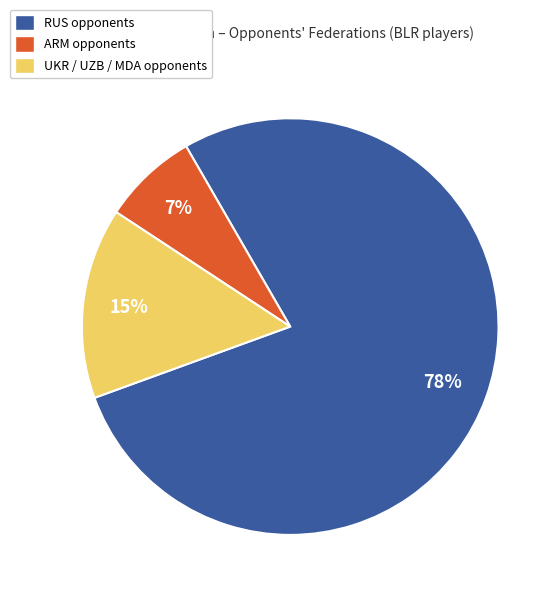

To the nearest percent, what percentage of the pie is UKR / UZB / MDA opponents?

15%